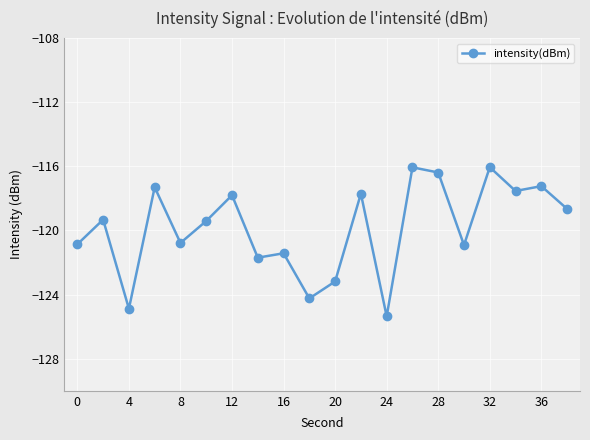

How many lines are shown in the chart?

1